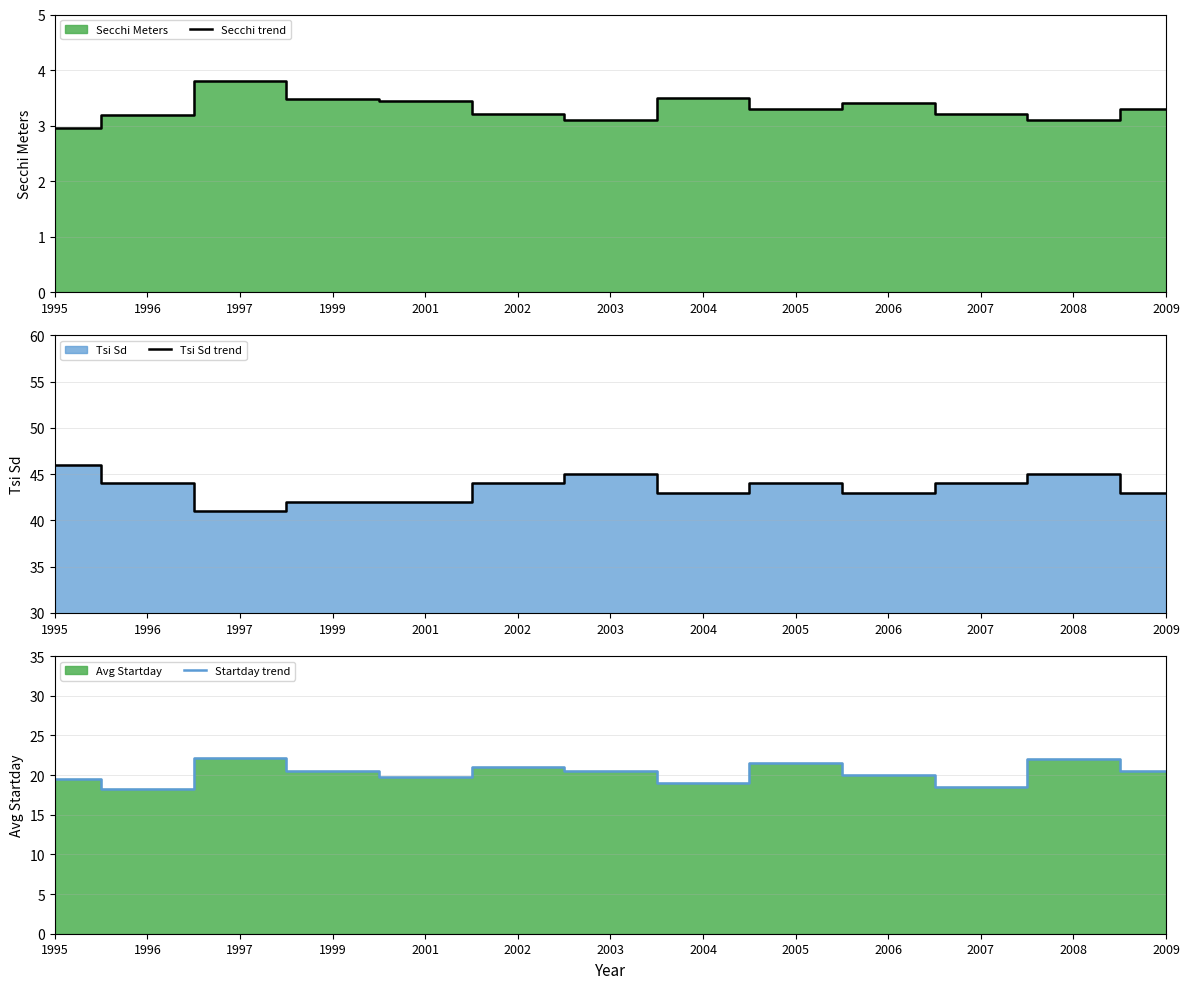

Which series has the largest total across all categories?

Tsi Sd trend